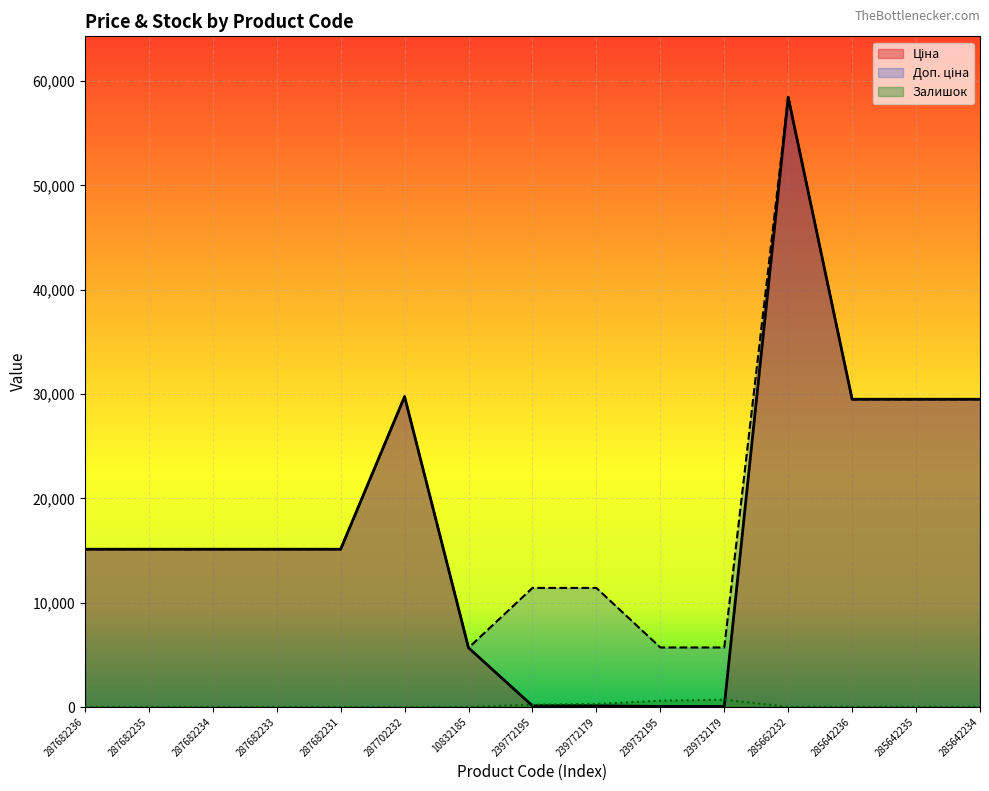

What is the difference between the Залишок values at 239772195 and 287682234?

218.0